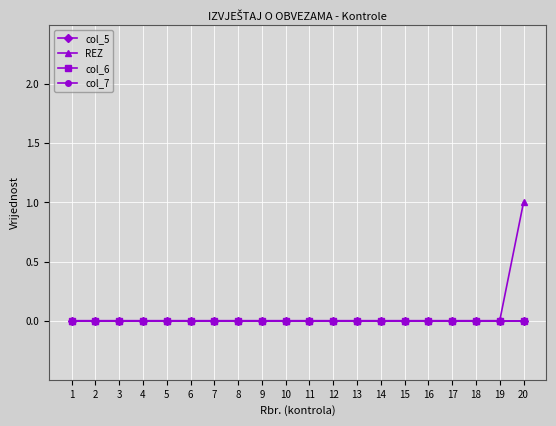

At which category is the sum across all series the highest?

20